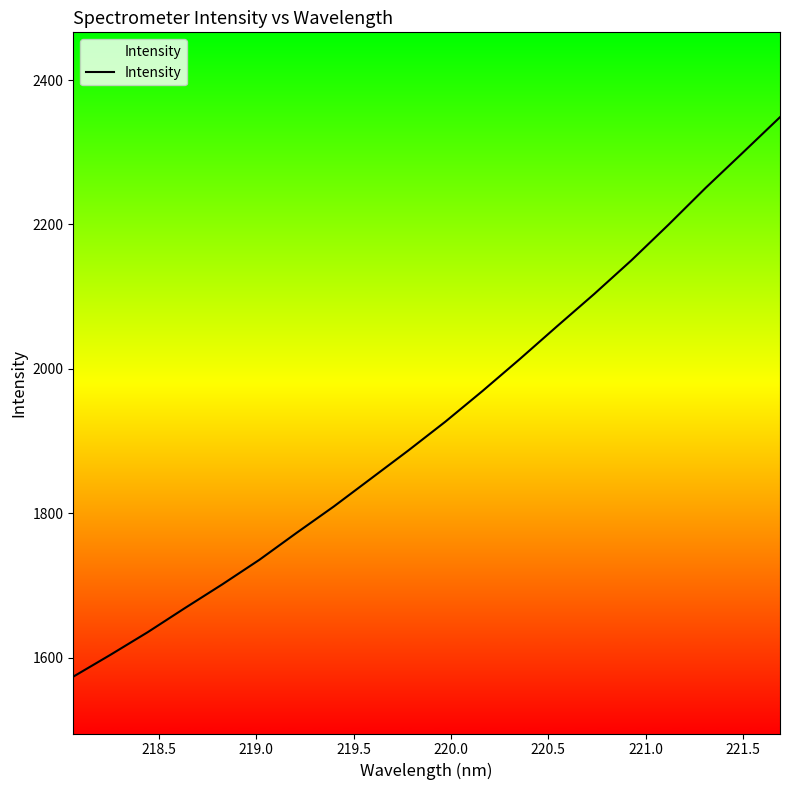

What is the maximum value shown in the chart?

2348.6